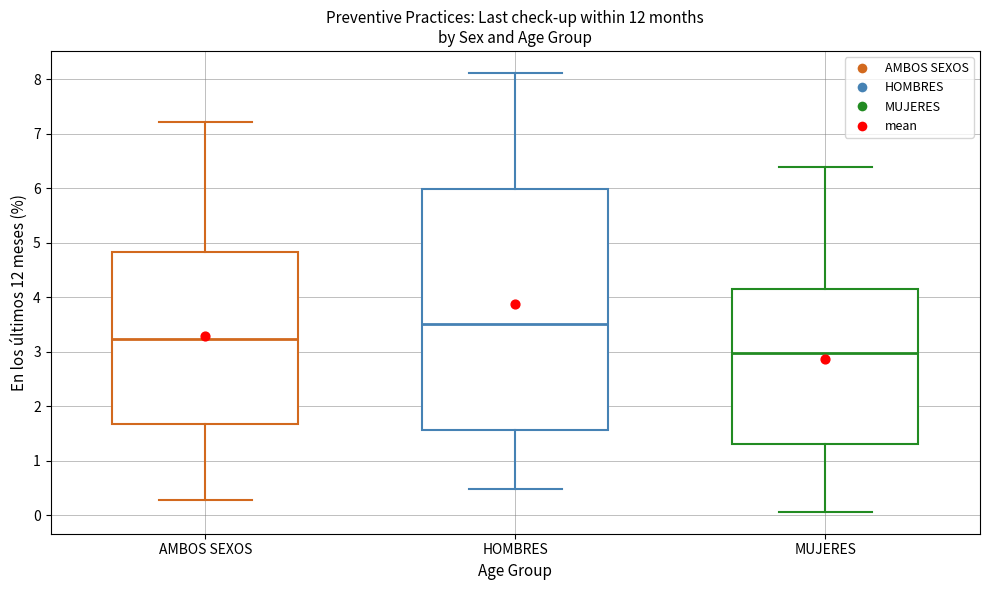

Which box has the highest median line?

HOMBRES